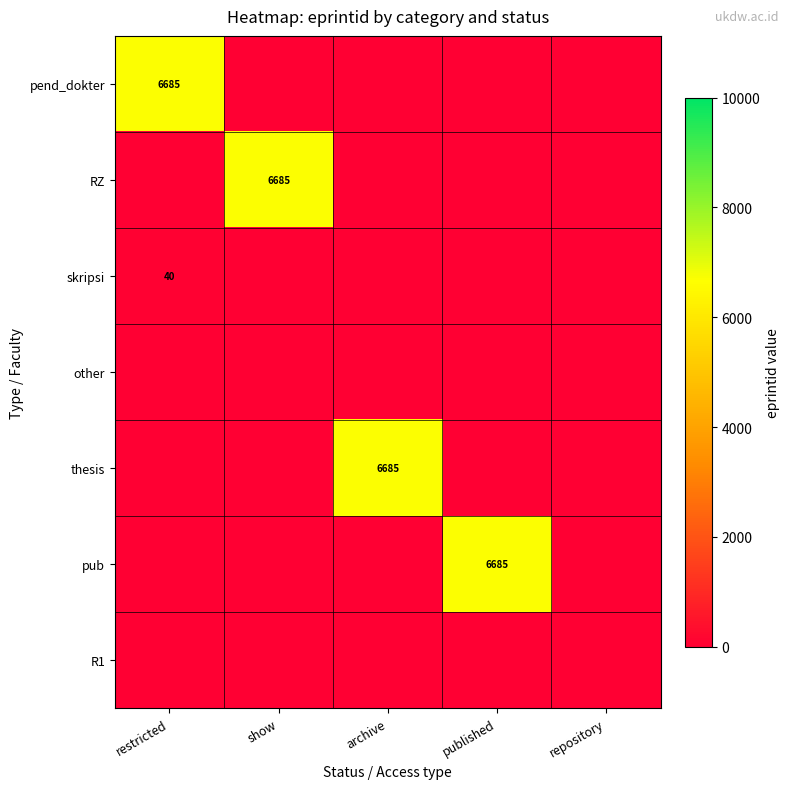

The value of pend_dokter at restricted is 6685. True or false?

True